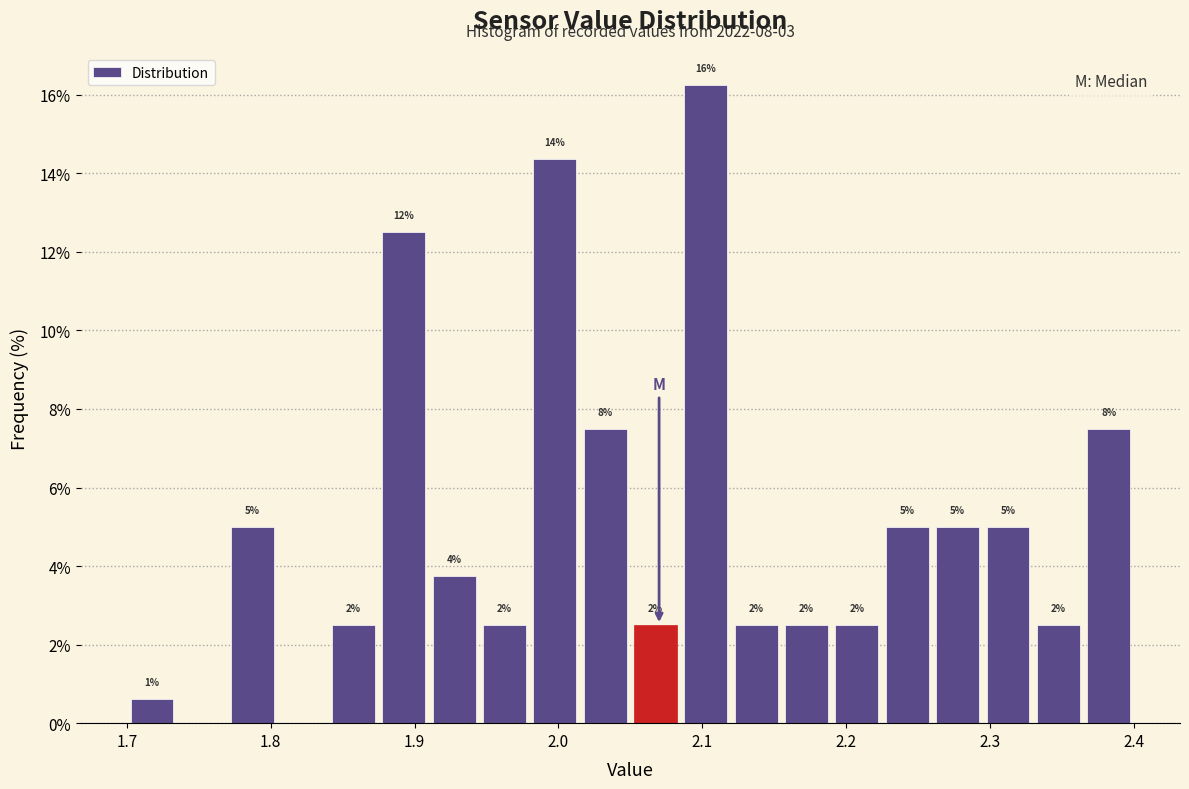

Read against the x-axis, roughly where is the centre of the tallest bar?

2.10